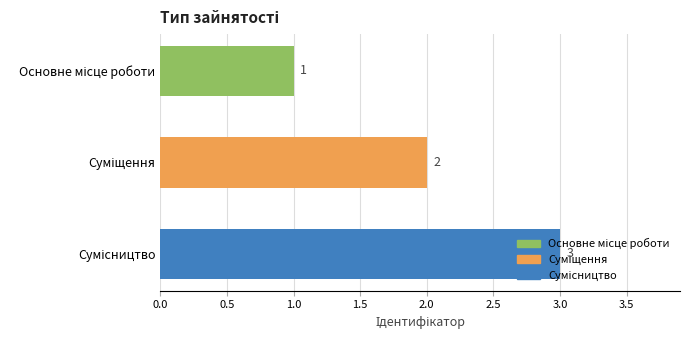

How many values are between 1 and 3?

3